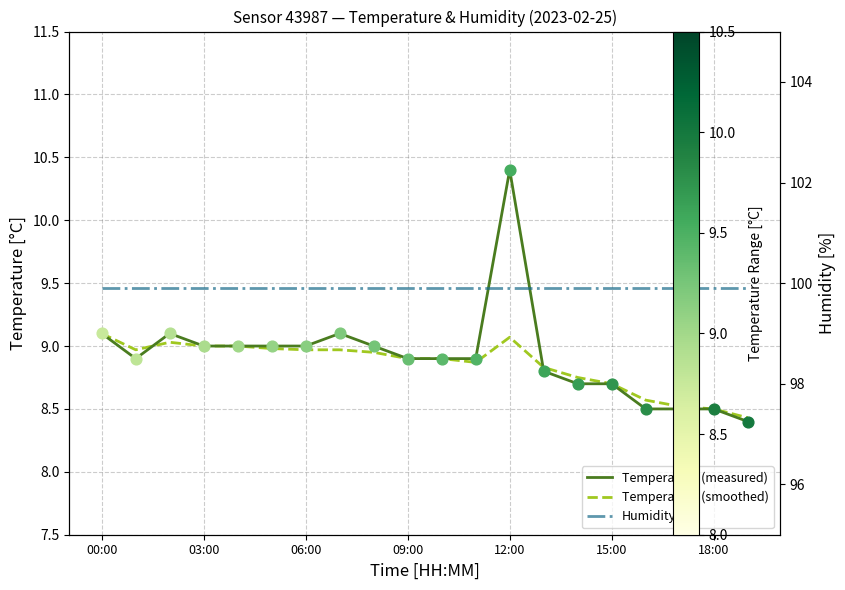

What are all the series names shown in the legend?

Temperature (measured), Temperature (smoothed), Humidity